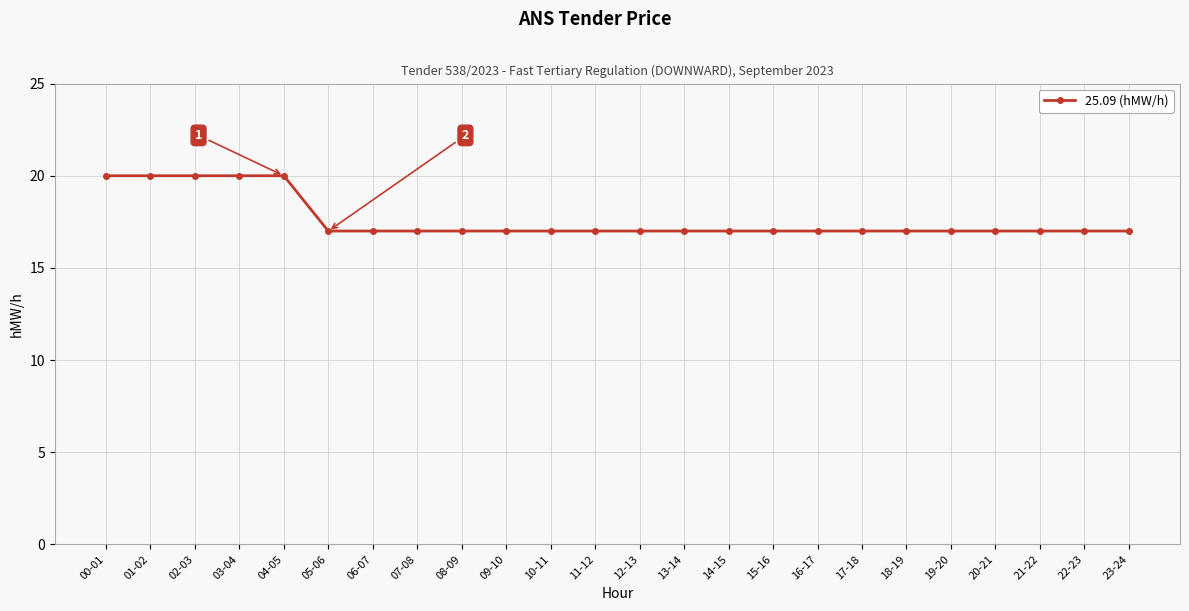

What is the minimum value shown in the chart?

17